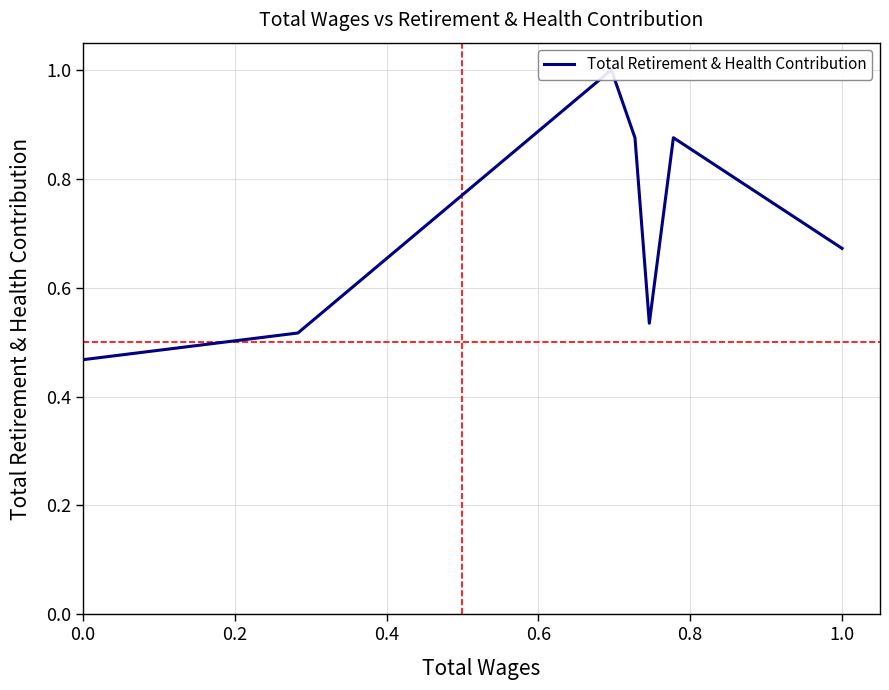

What is the minimum value shown in the chart?

0.5